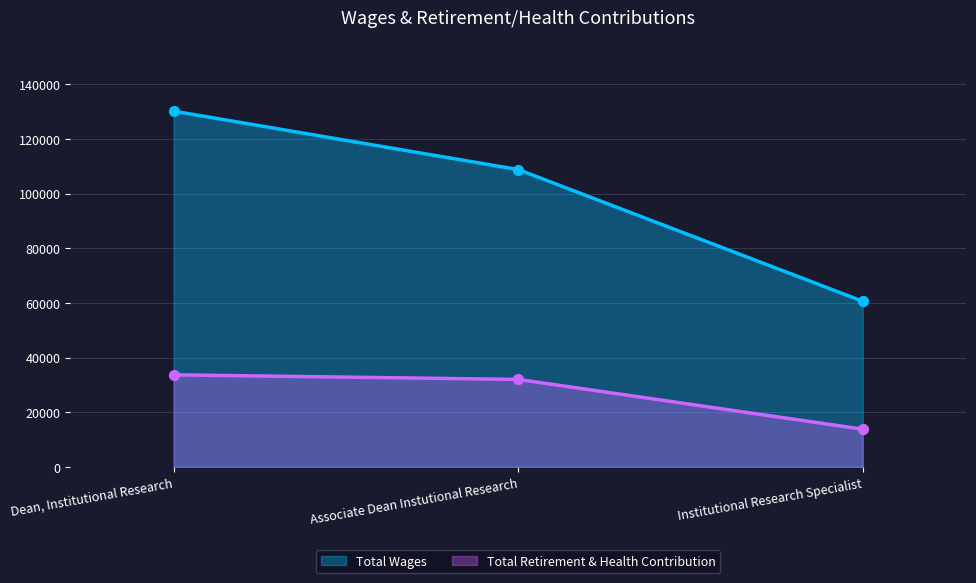

Which series has the widest spread of Y values?

Total Wages